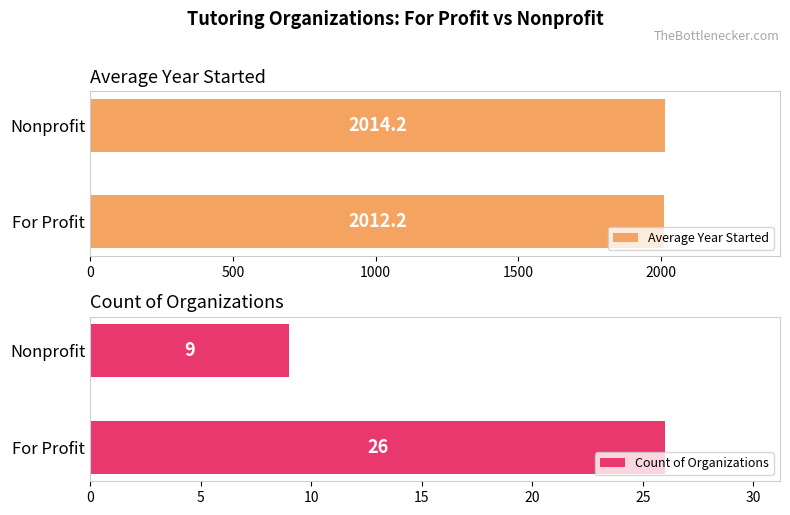

What are all the series names shown in the legend?

Average Year Started, Count of Organizations